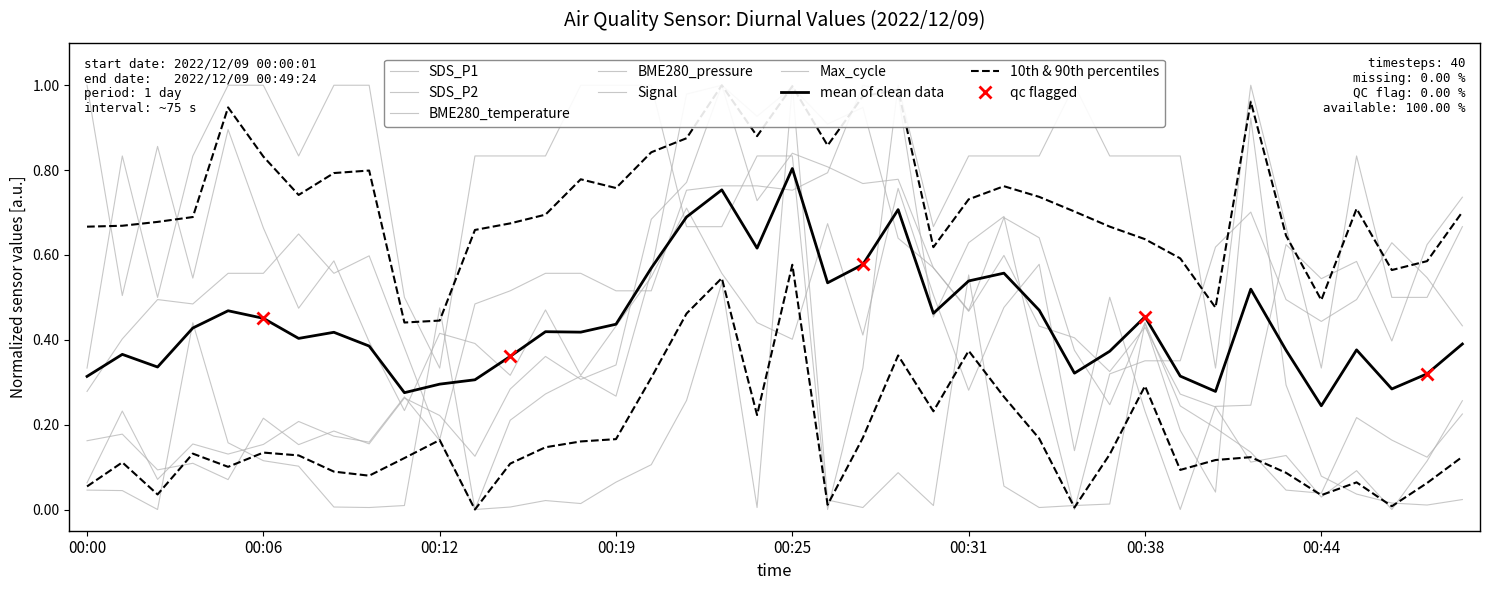

How many Signal values are between 0 and 1?

40